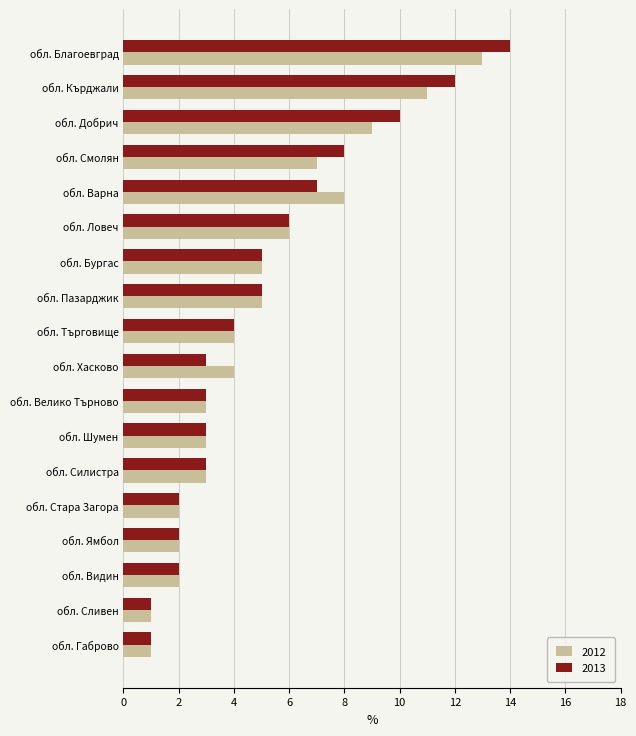

At which label does 2012 reach its peak?

обл. Благоевград